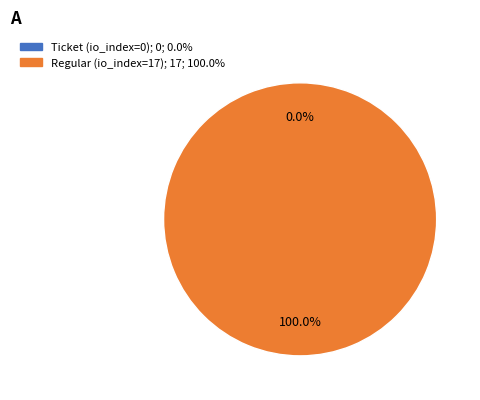

The Regular (io_index=17) slice represents 89% of the pie. True or false?

False